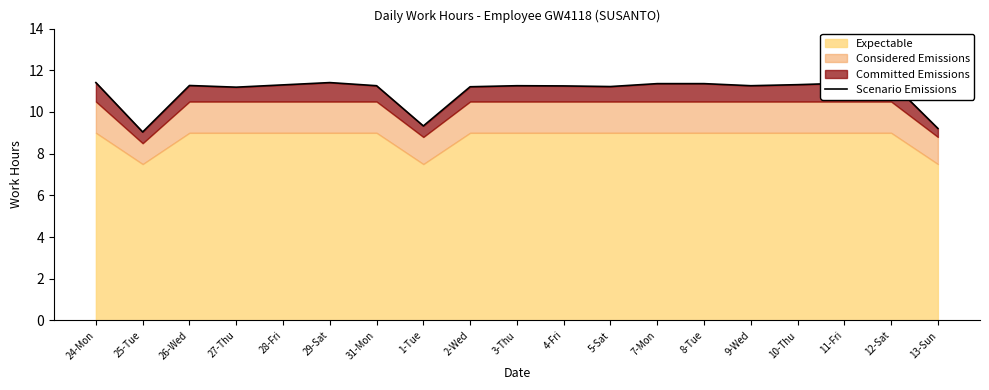

List the labels in order of value, smallest first.

25-Tue, 13-Sun, 1-Tue, 27-Thu, 2-Wed, 5-Sat, 4-Fri, 31-Mon, 3-Thu, 9-Wed, 26-Wed, 28-Fri, 10-Thu, 7-Mon, 8-Tue, 11-Fri, 24-Mon, 29-Sat, 12-Sat